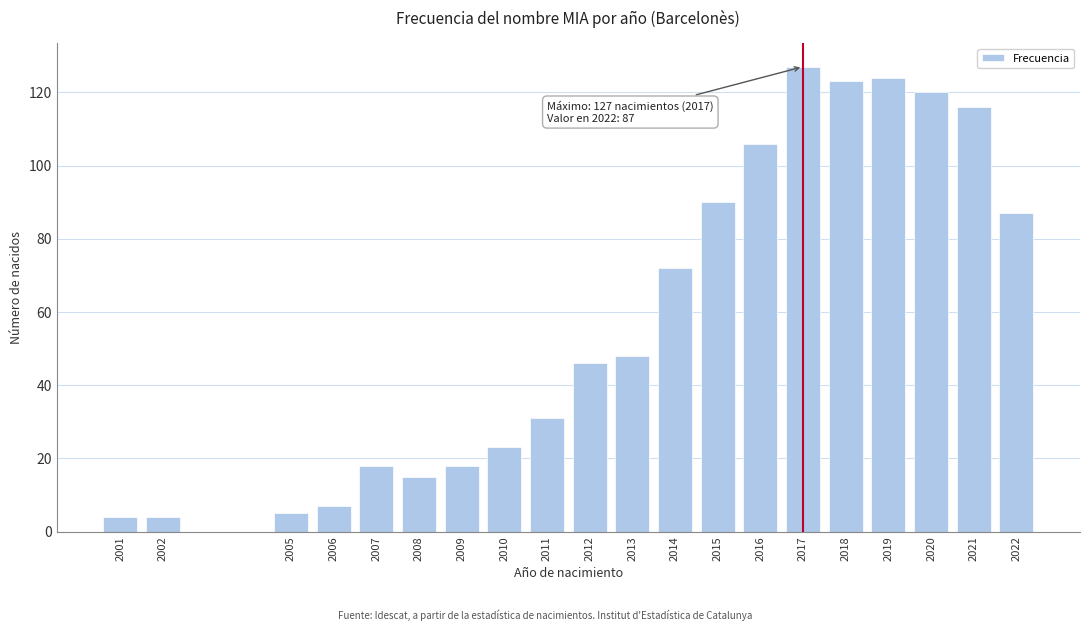

Reading left to right, list all the values displayed in this chart.

2001=4	2002=4	2005=5	2006=7	2007=18	2008=15	2009=18	2010=23	2011=31	2012=46	2013=48	2014=72	2015=90	2016=106	2017=127	2018=123	2019=124	2020=120	2021=116	2022=87